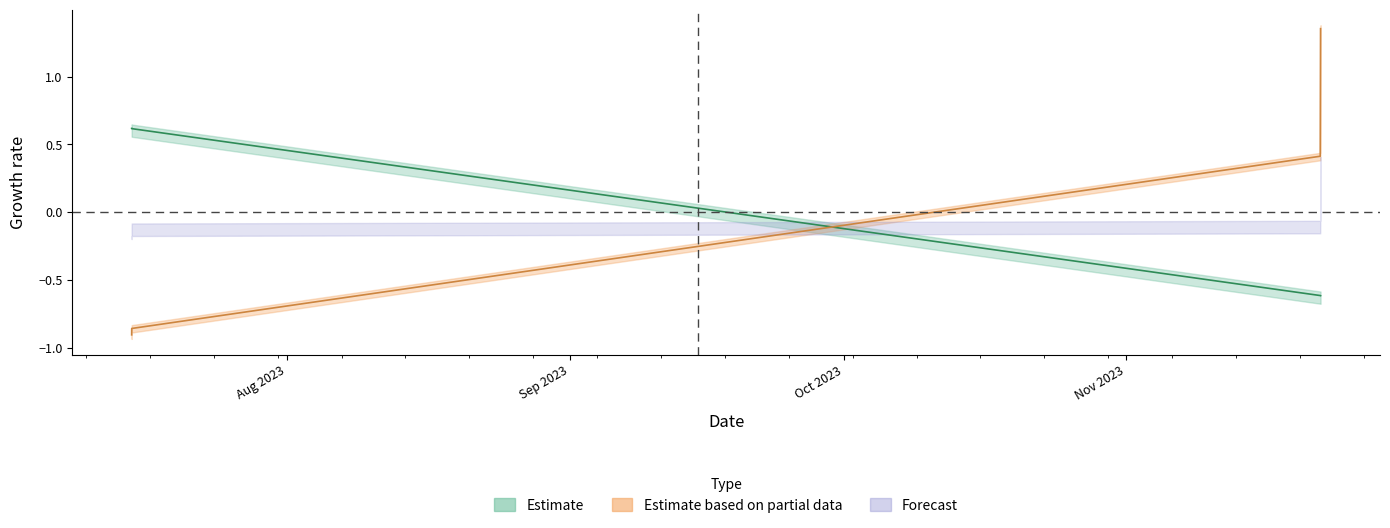

What is the approximate value of Amount at 2023-07-14 23:48:00?

0.6